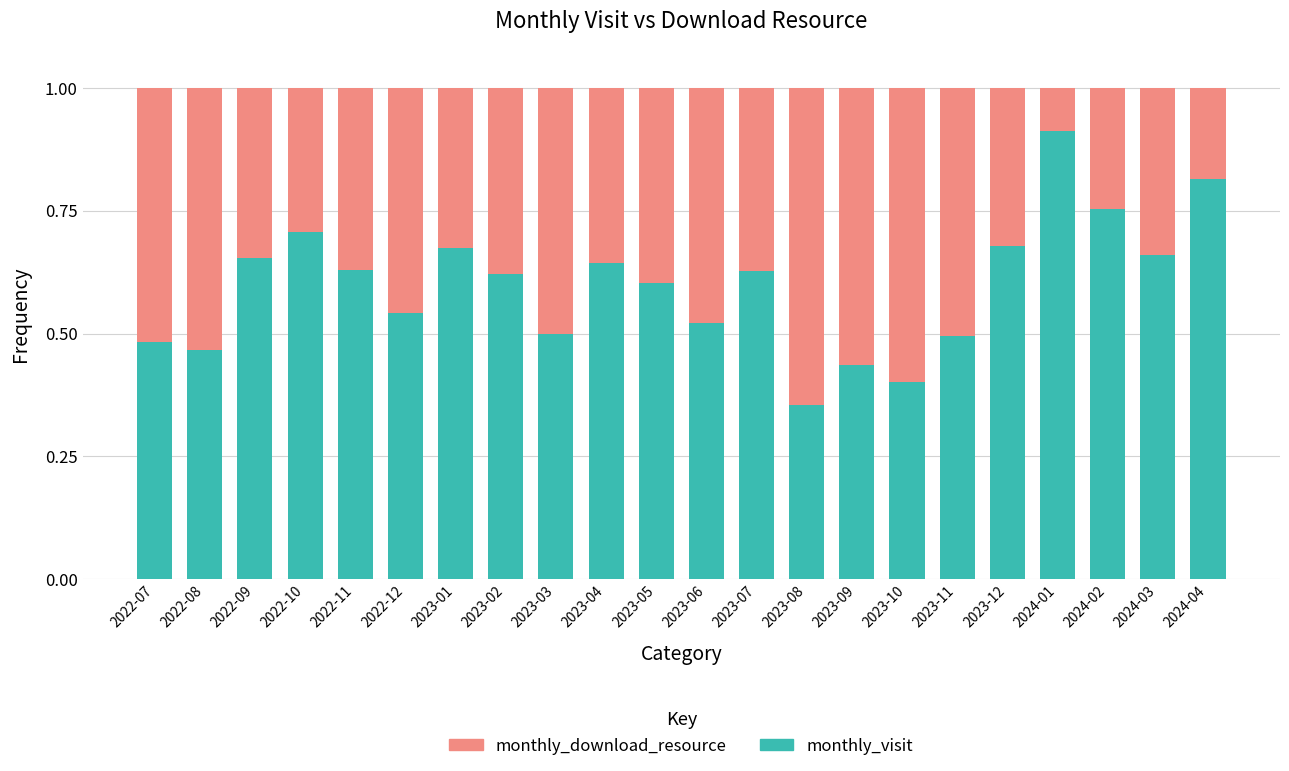

What is the sum of the monthly_visit values at 2023-08 and 2023-07?

1.0